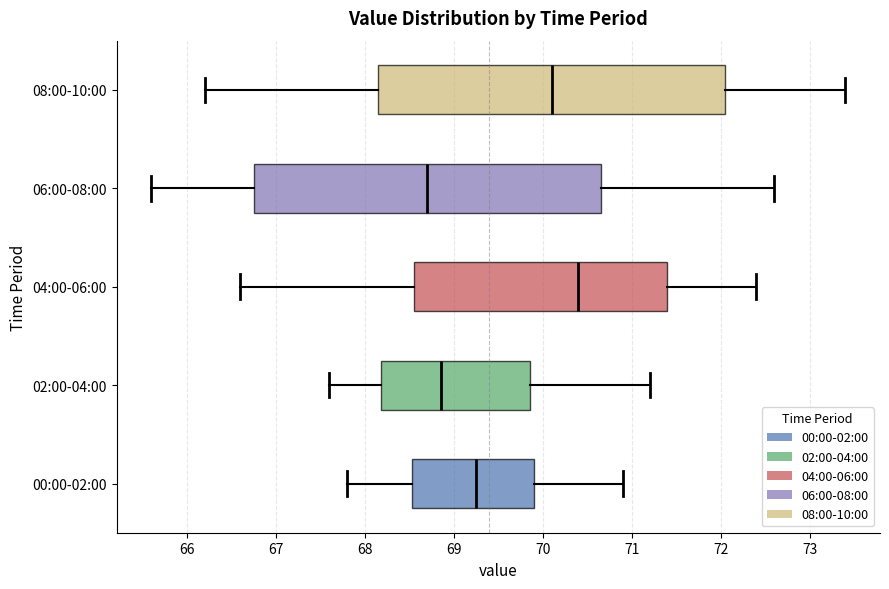

Reading bottom to top, read every box against the x-axis: the position of its median line, the range the box covers, and the ends of its whiskers. The values are not printed on the chart, so give them approximately, as read against the axis.

00:00-02:00: median 69.3, box 68.5 to 69.9, whiskers 67.8 to 70.9
02:00-04:00: median 68.9, box 68.2 to 69.9, whiskers 67.6 to 71.2
04:00-06:00: median 70.4, box 68.6 to 71.4, whiskers 66.6 to 72.4
06:00-08:00: median 68.7, box 66.8 to 70.7, whiskers 65.6 to 72.6
08:00-10:00: median 70.1, box 68.2 to 72.1, whiskers 66.2 to 73.4